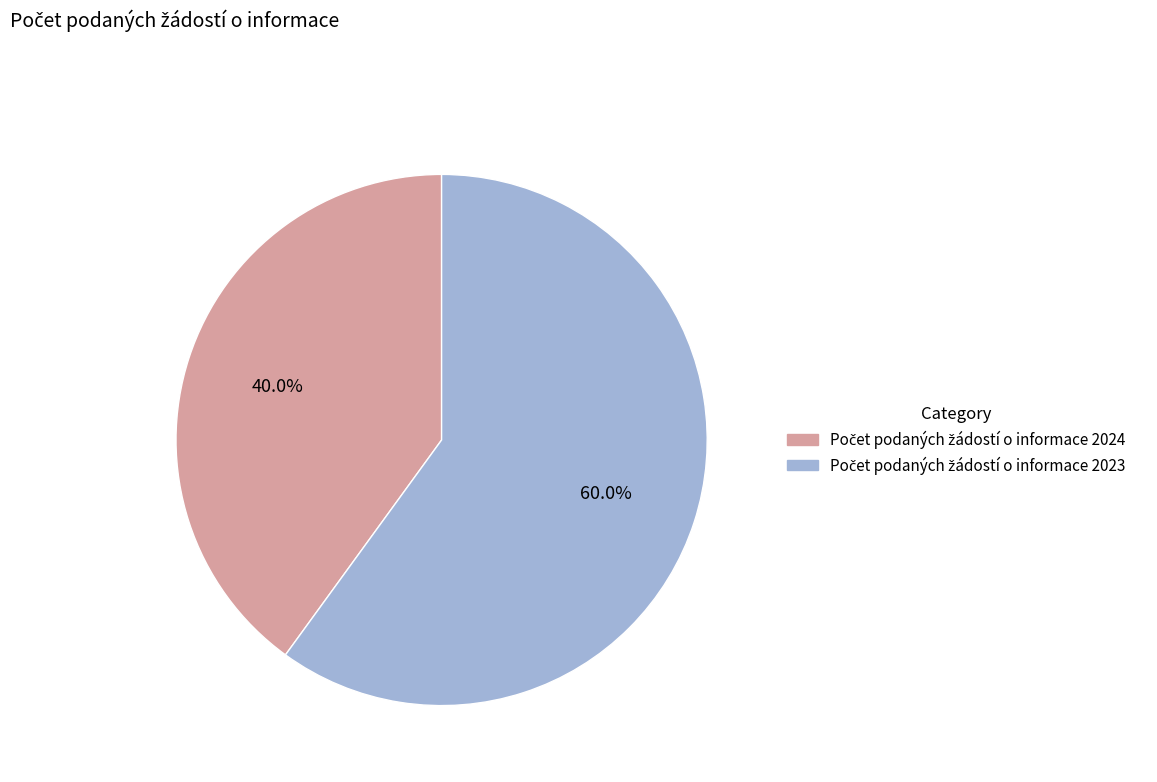

Is there a majority slice in this chart?

Yes